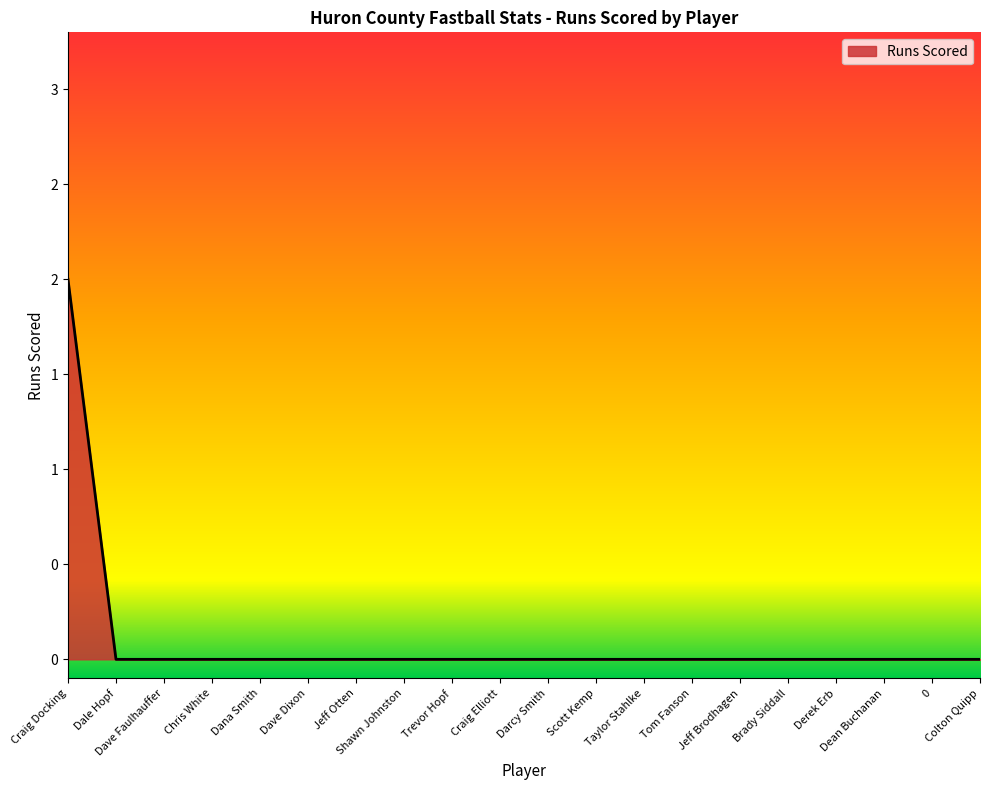

Rank the categories by value from highest to lowest.

Craig Docking, Dale Hopf, Dave Faulhauffer, Chris White, Dana Smith, Dave Dixon, Jeff Otten, Shawn Johnston, Trevor Hopf, Craig Elliott, Darcy Smith, Scott Kemp, Taylor Stahlke, Tom Fanson, Jeff Brodhagen, Brady Siddall, Derek Erb, Dean Buchanan, 0, Colton Quipp